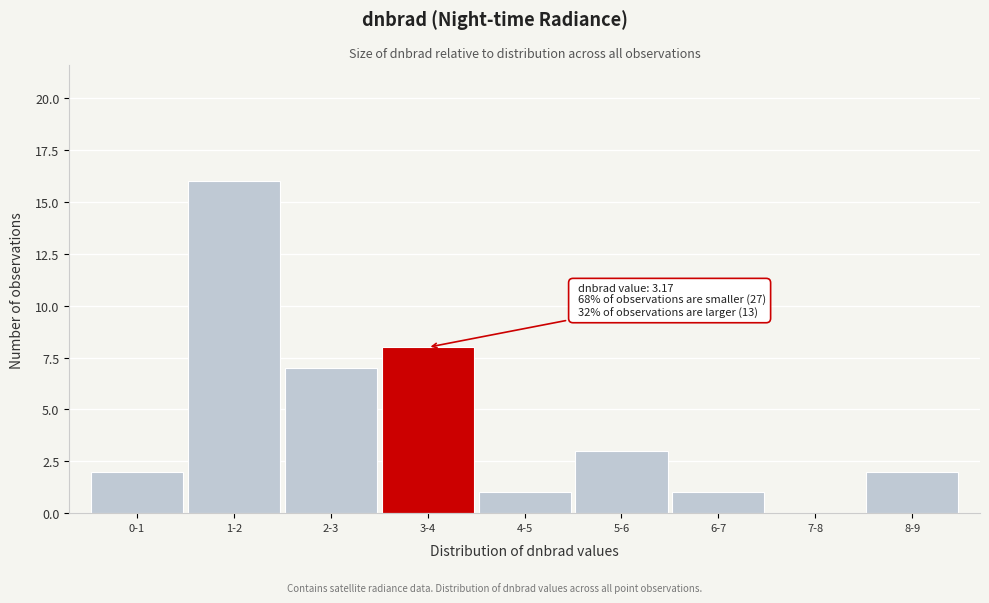

Reading left to right, transcribe all the data shown in this chart.

0-1=2	1-2=16	2-3=7	3-4=8	4-5=1	5-6=3	6-7=1	7-8=0	8-9=2